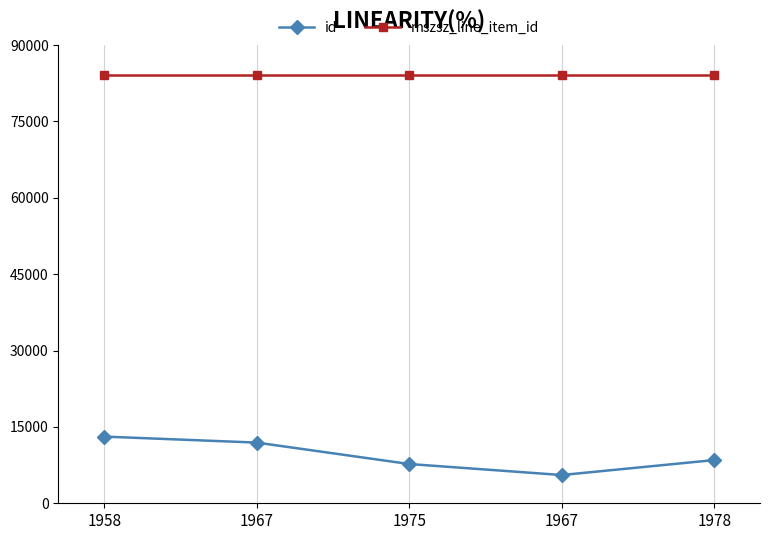

List the labels in order of id value, largest first.

1958, 1967, 1978, 1975, 1967